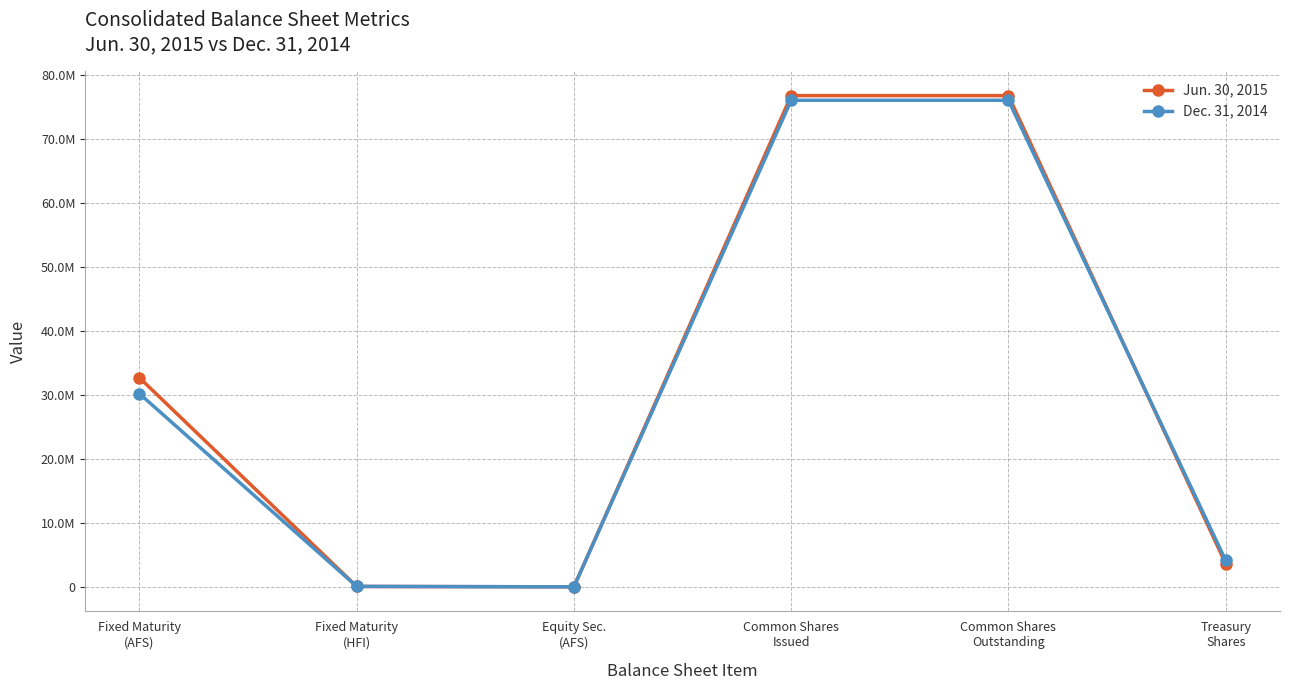

Is this an area chart (filled region under the line)?

No